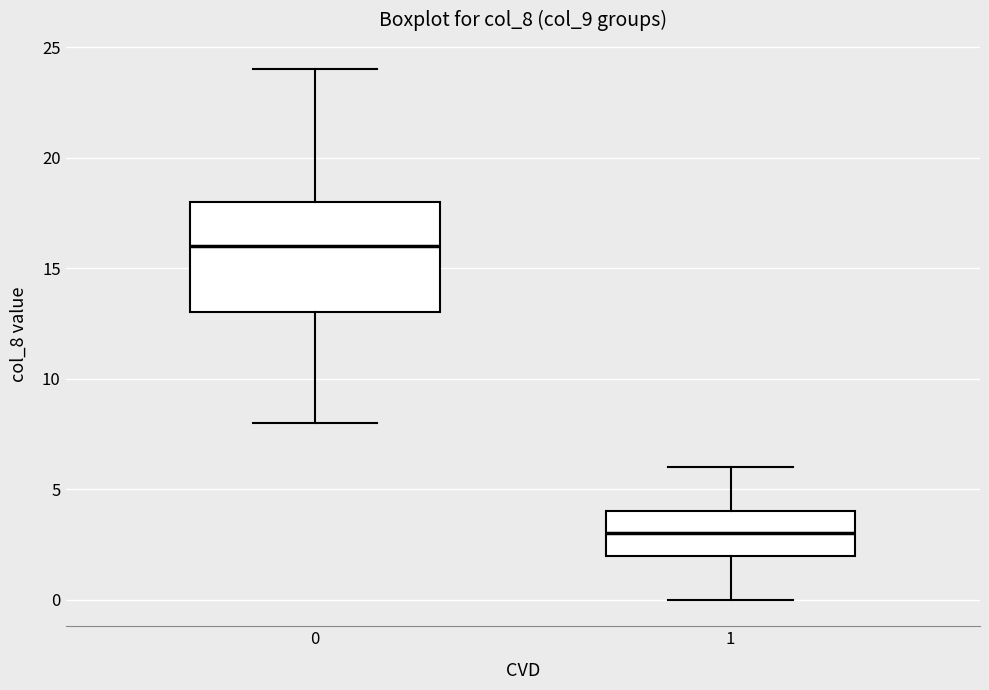

Comparing the boxes themselves (not the whiskers), which one is the tallest?

0